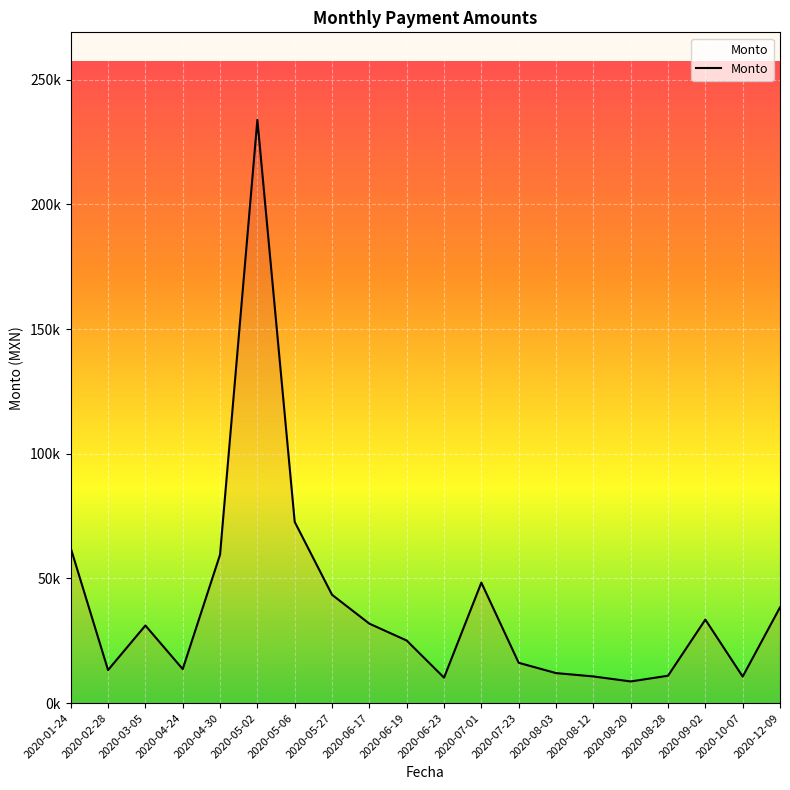

What is the smallest value displayed?

8680.9